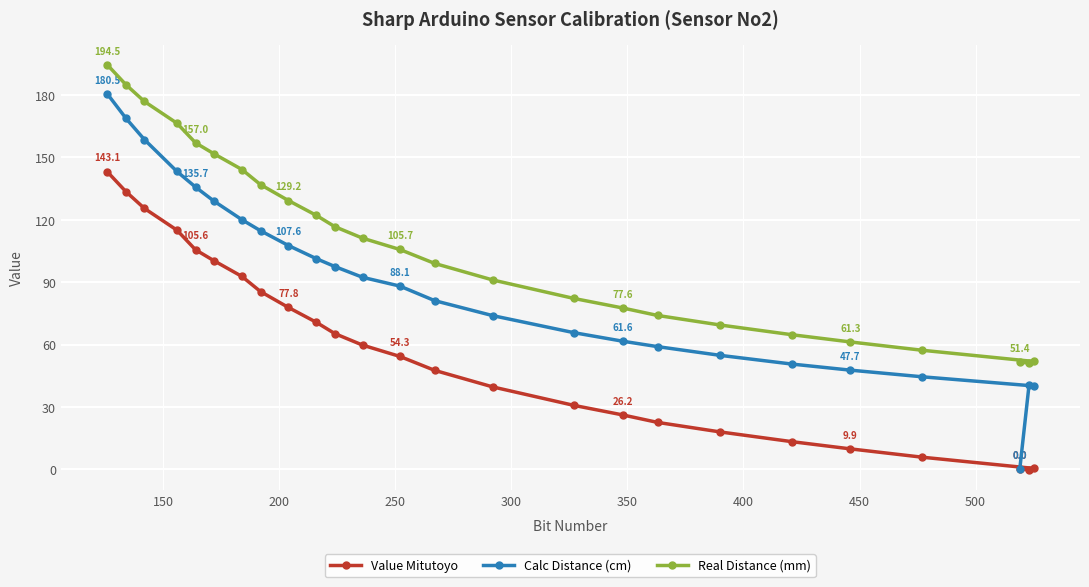

At how many categories does at least one series exceed 163?

4